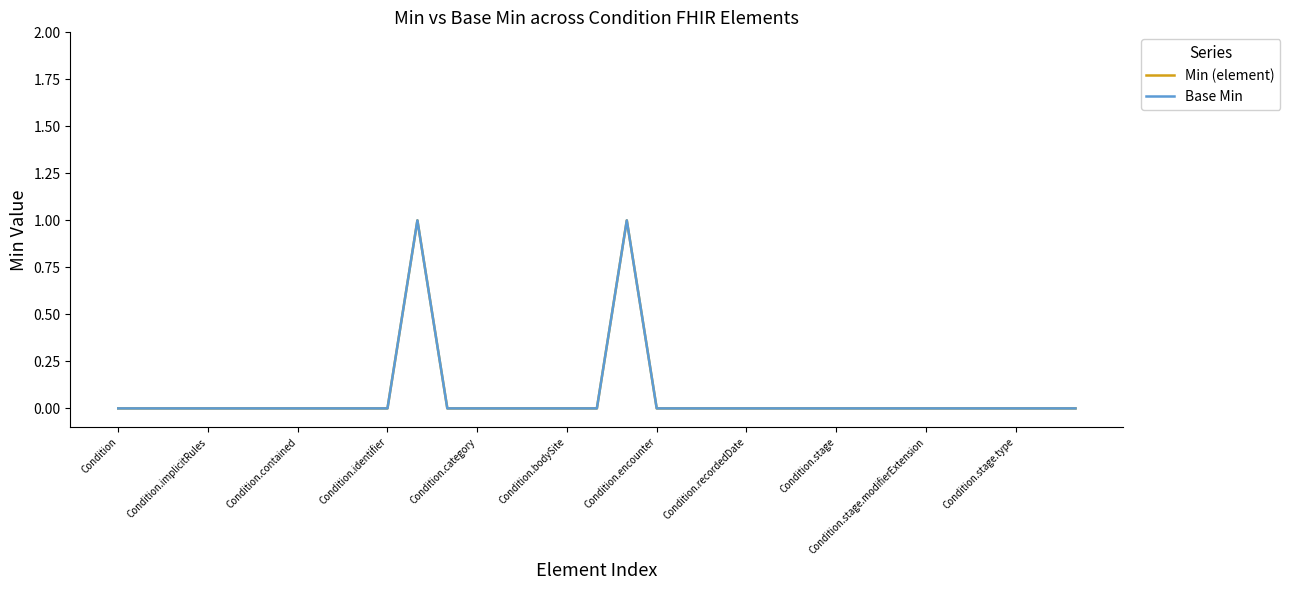

At how many categories does at least one series exceed 0?

2